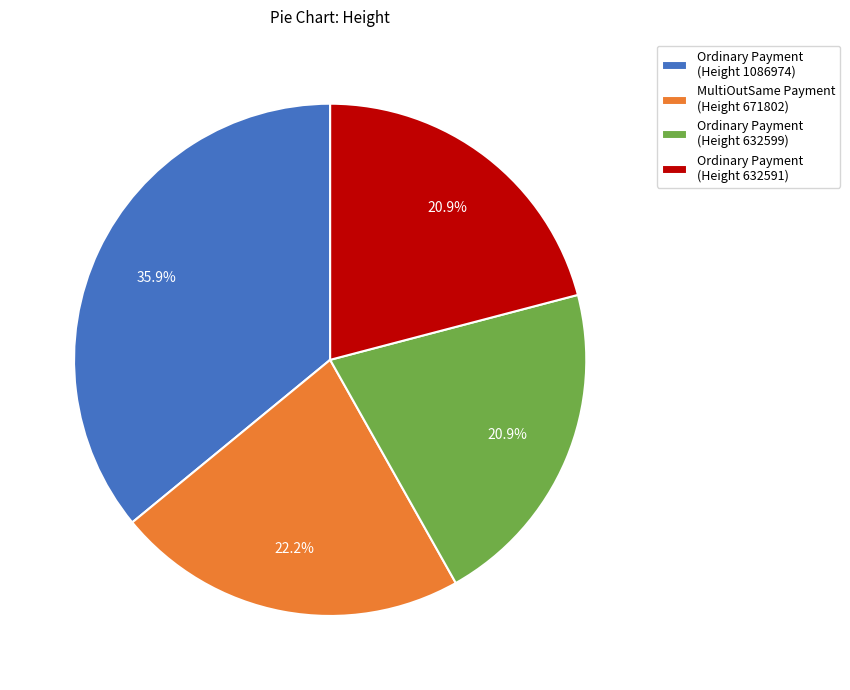

What is the ratio of the value at Ordinary Payment (Height 632591) to the value at MultiOutSame Payment (Height 671802)?

0.9